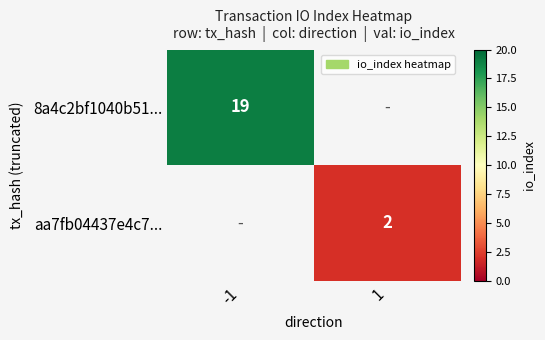

Is it true that aa7fb04437e4c7... equals 2 at 1?

True